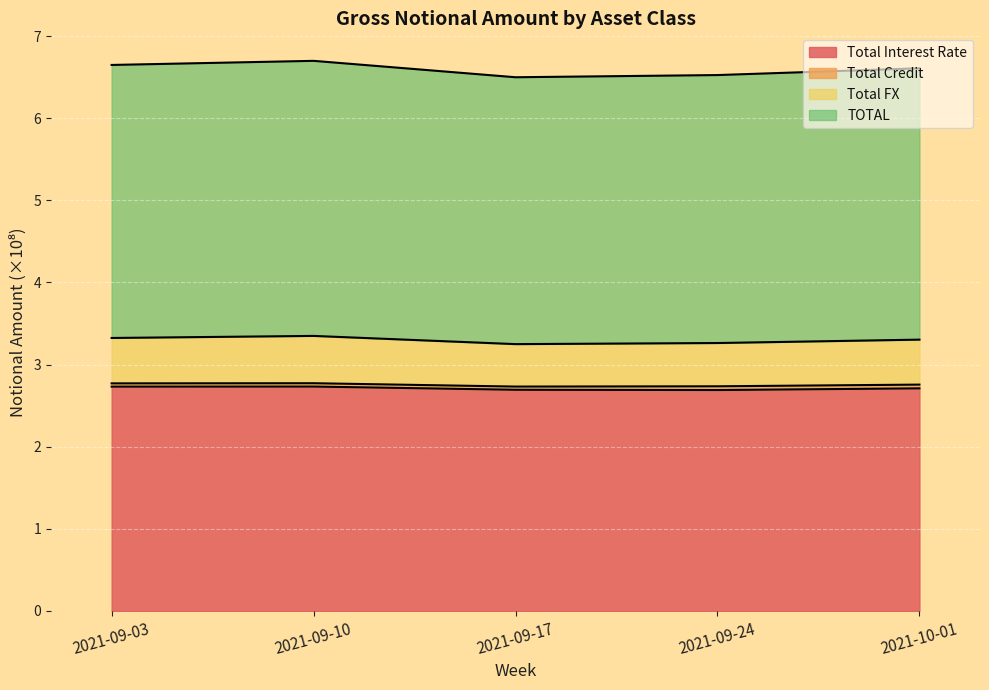

The Total Interest Rate series shows 0.7 at 2021-09-03. True or false?

False